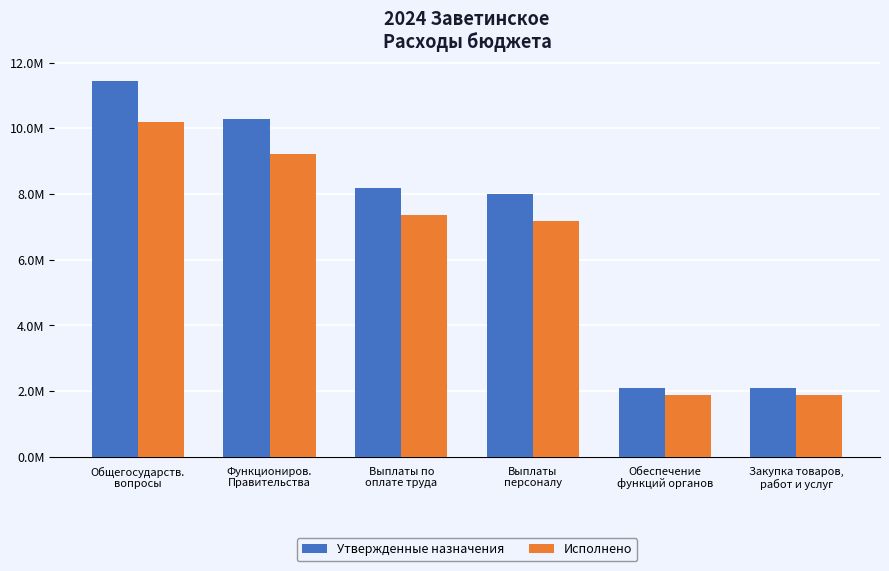

What position from the left is Общегосударств.
вопросы?

1